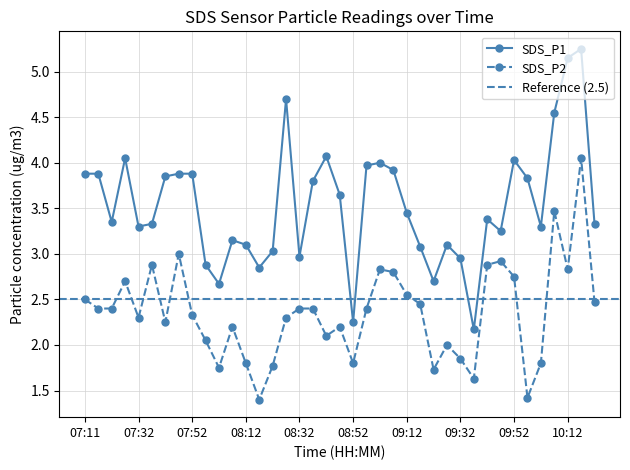

Is the value of SDS_P2 at 10:02 greater than the value of SDS_P1 at 08:57?

No